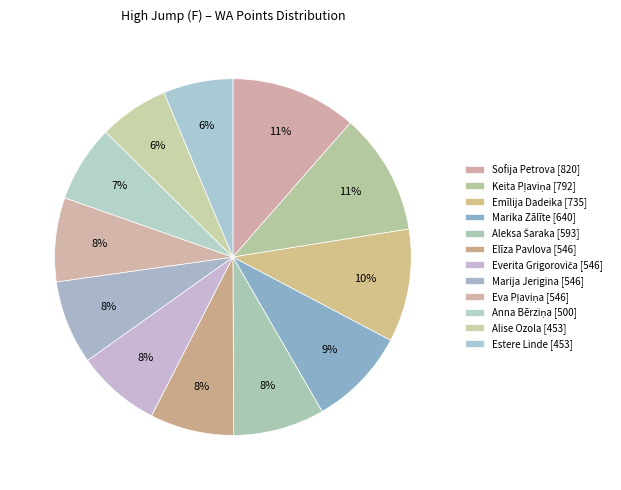

How many segments does this pie chart have?

12